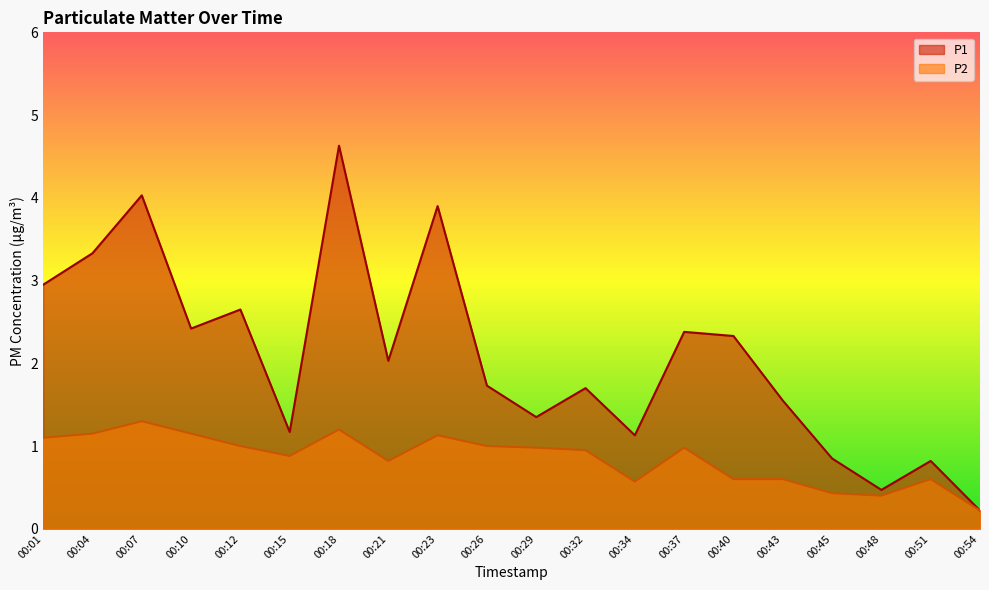

What is the spread (max minus min) of values at 00:26?

0.7